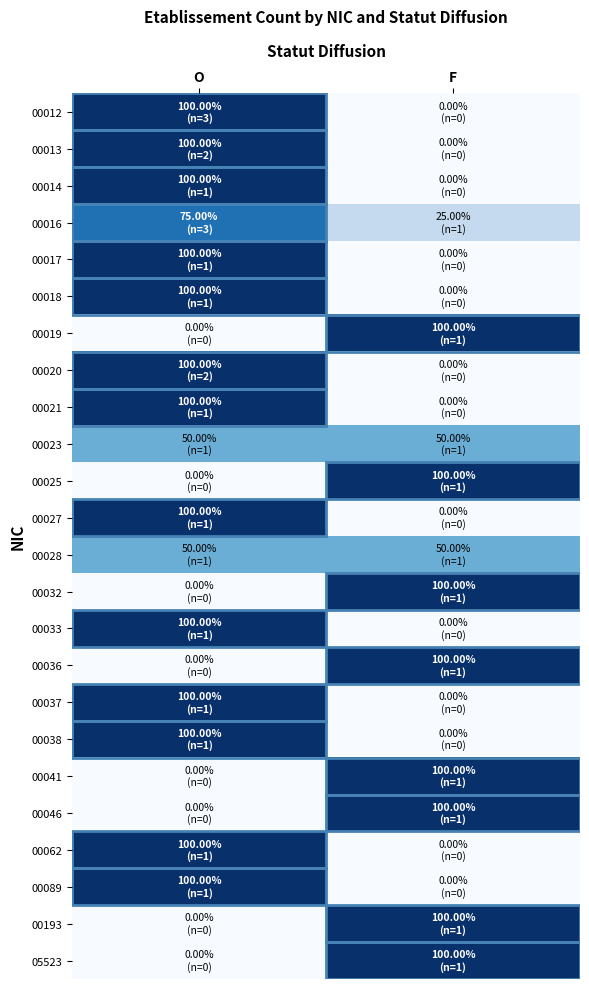

What is the total value across all series at O?

1475